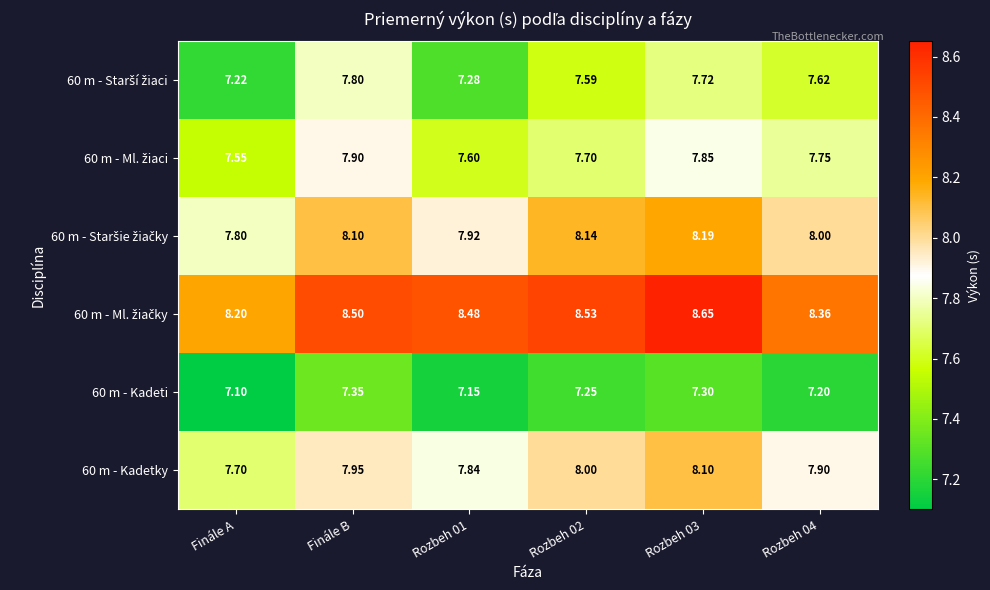

Count the number of categories in the chart.

6